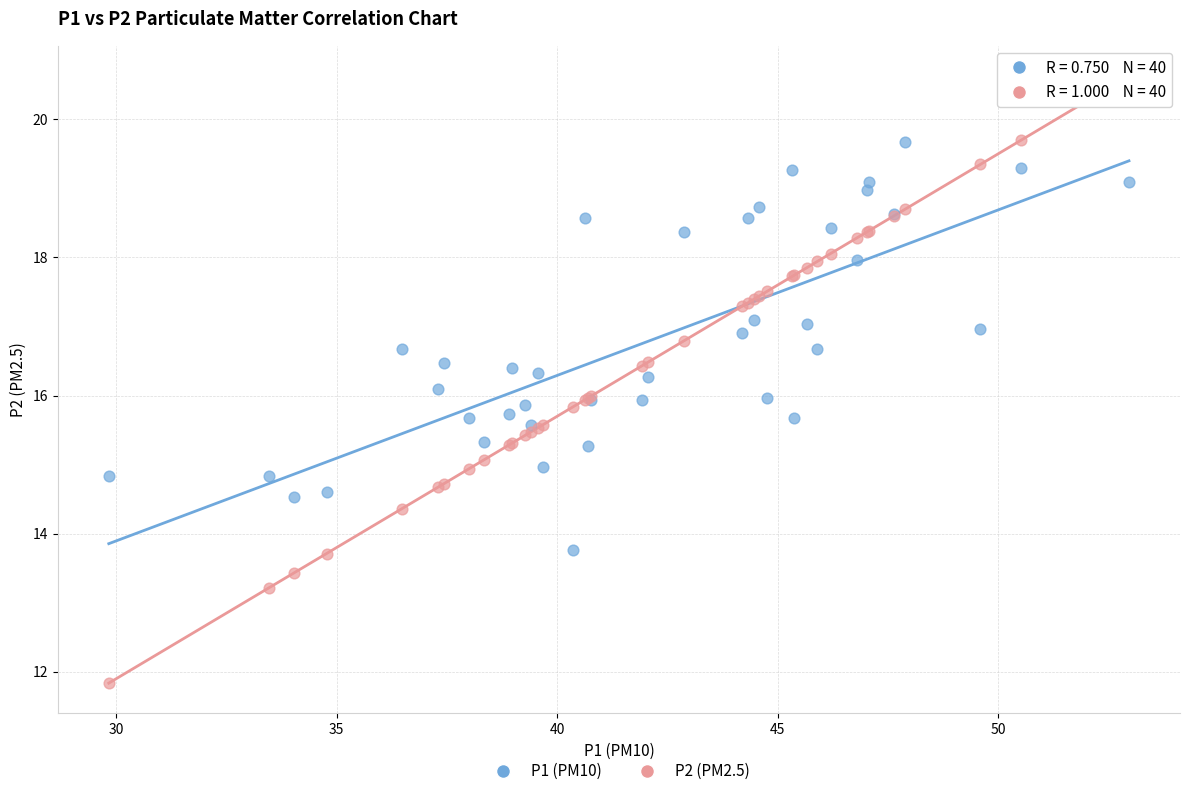

Which series reaches the maximum Y coordinate?

P2 (PM2.5)